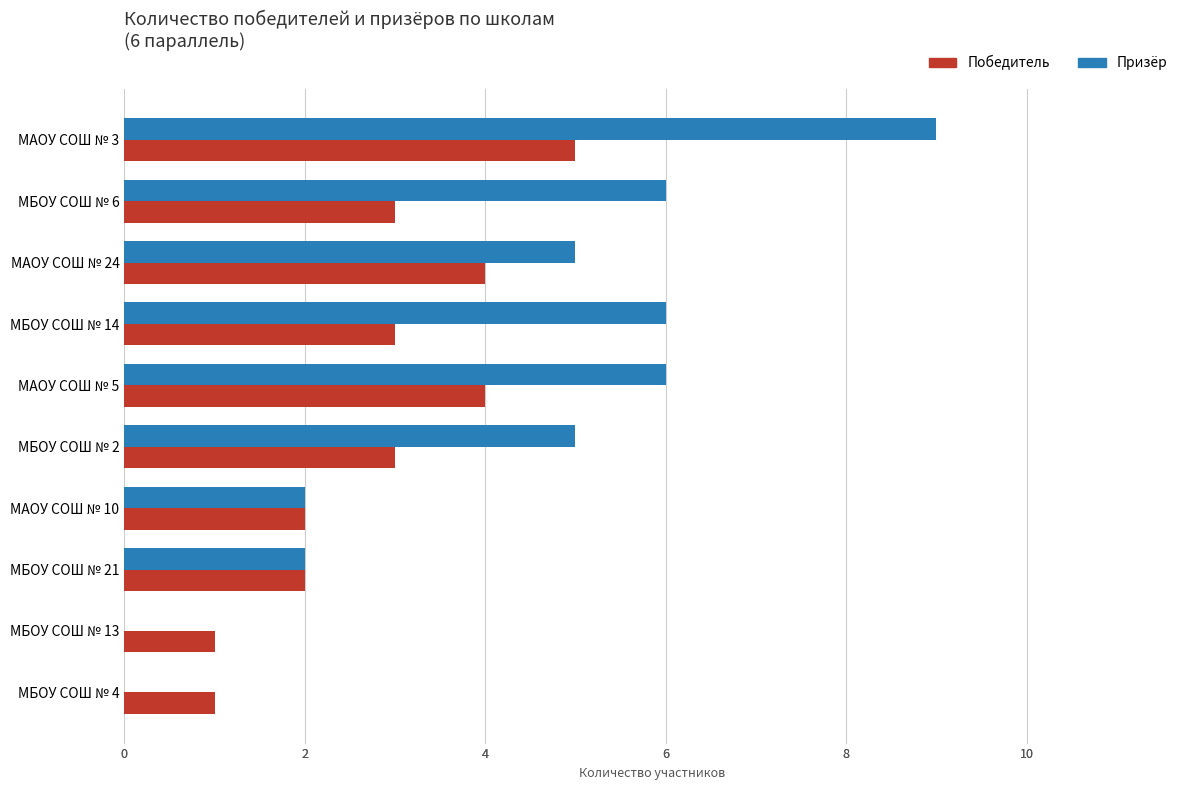

How many groups of bars are there?

10